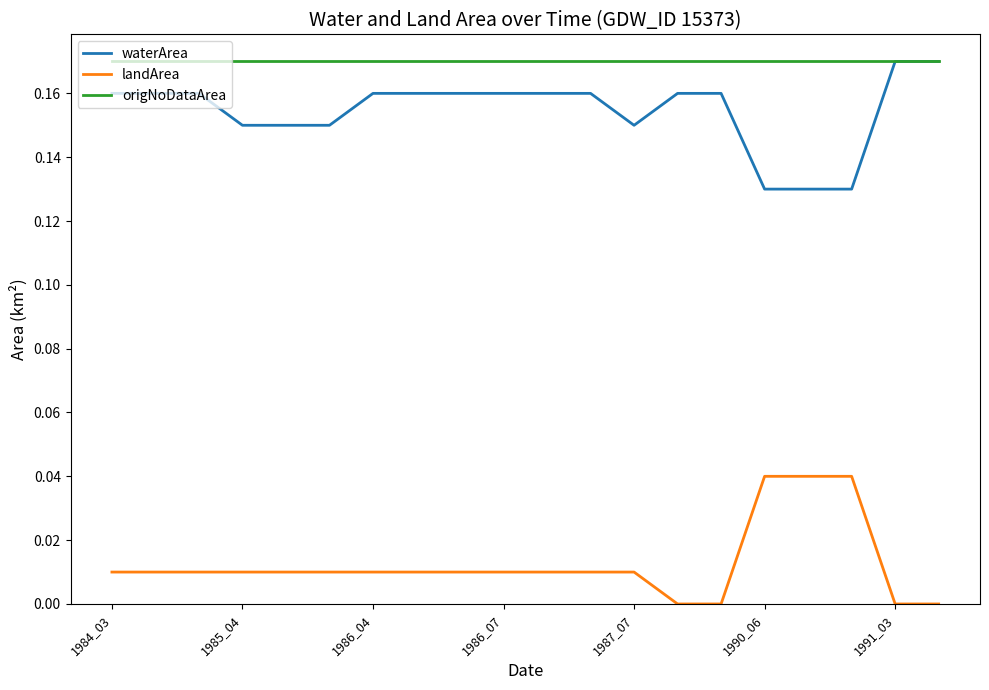

Which series has the largest total across all categories?

origNoDataArea